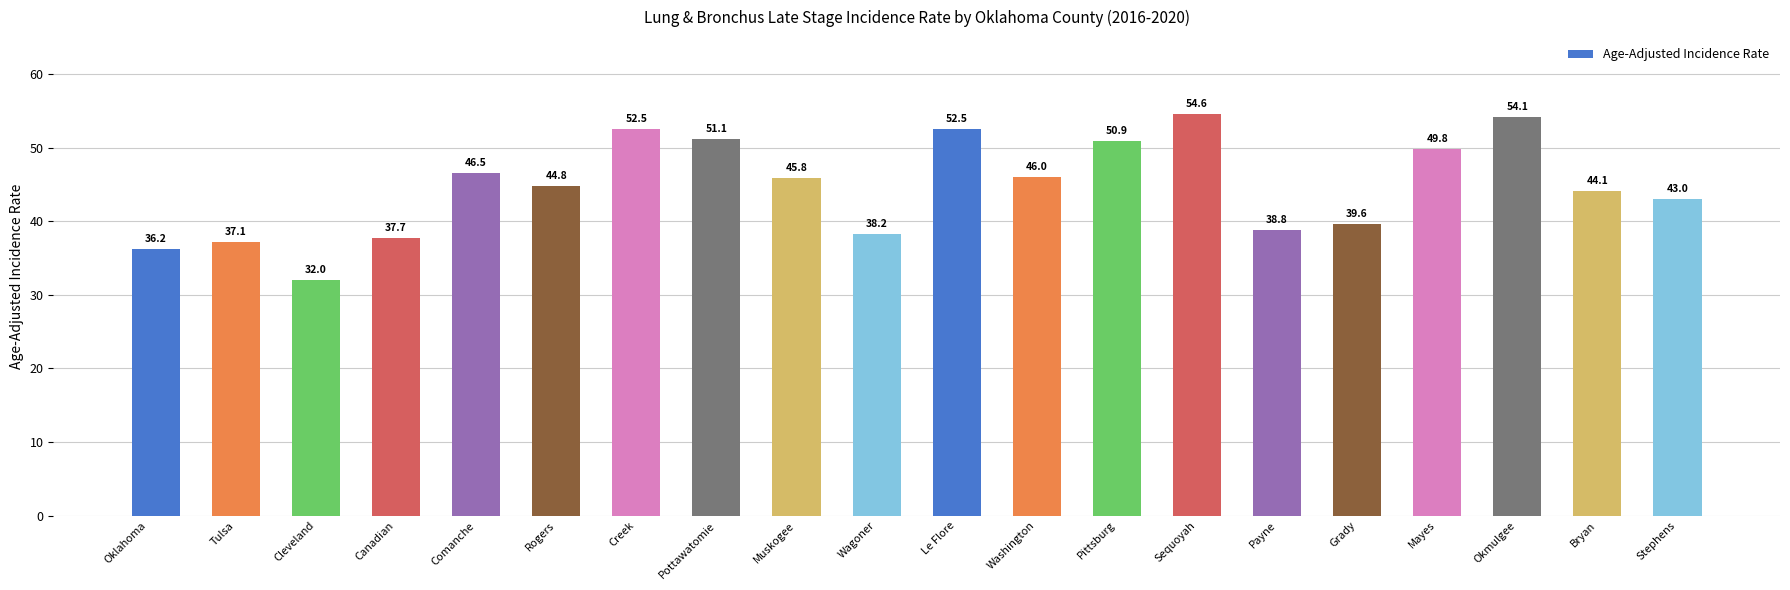

The chart shows a value of 32.0 at Cleveland. True or false?

True